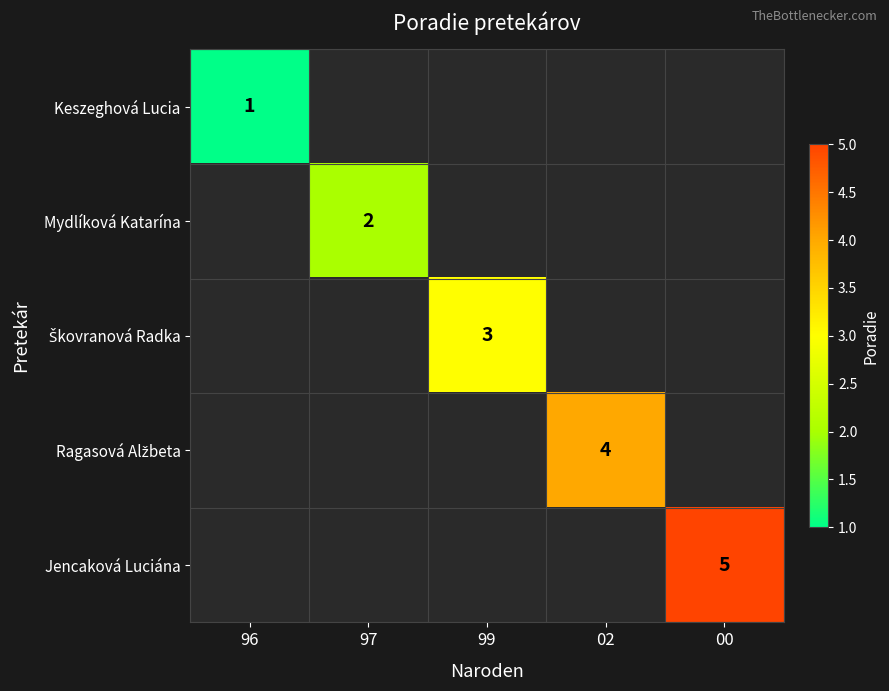

What is the difference between the highest and lowest values at 00?

5